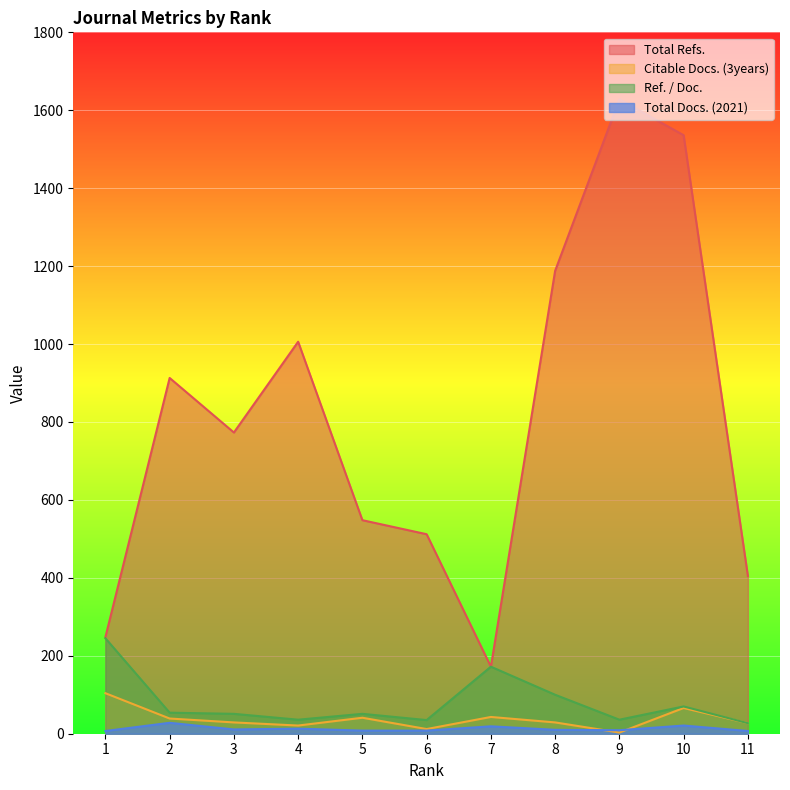

The value of Total Refs. at 2 is 913. True or false?

True